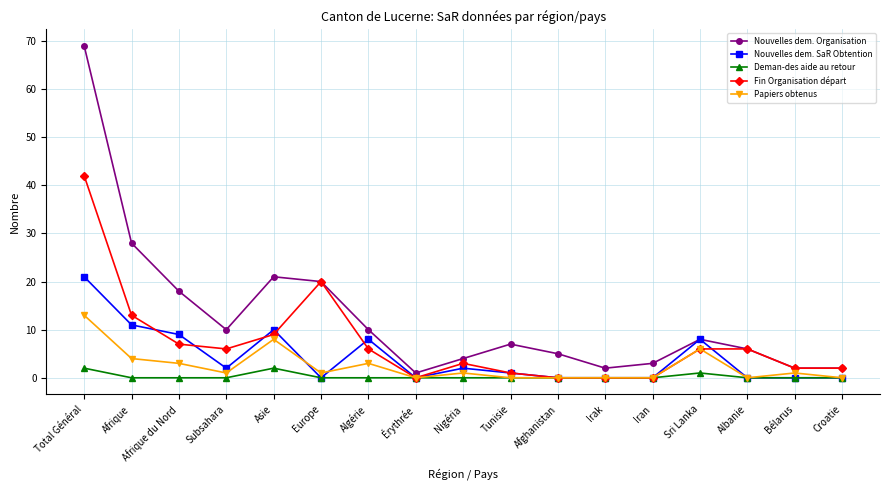

How many lines are shown in the chart?

5